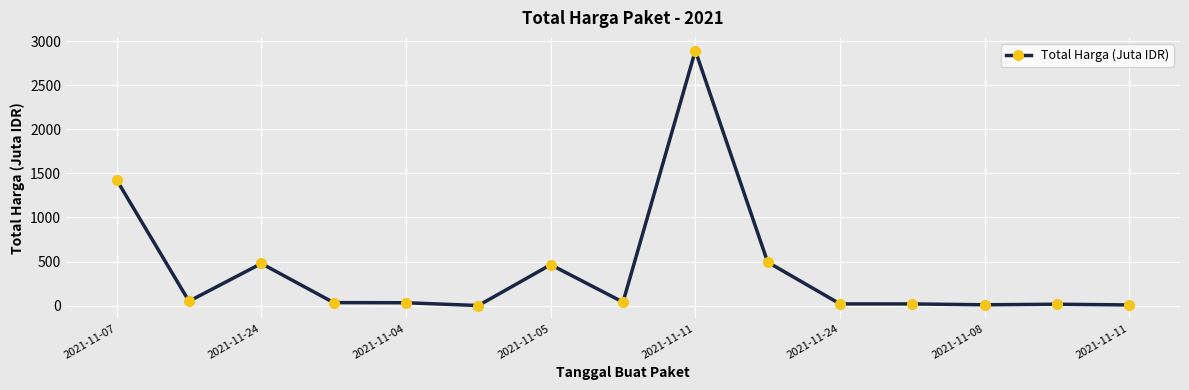

What is the value of the 12th point from the left?

18.9